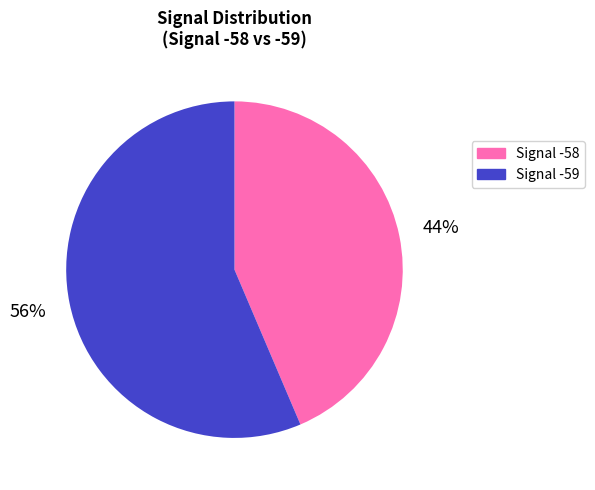

What is the smallest slice in the pie chart?

Signal -58